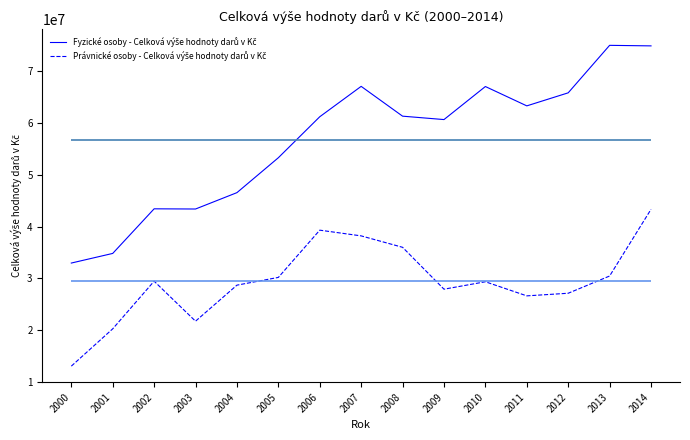

What is the greatest value displayed?

74955139.7